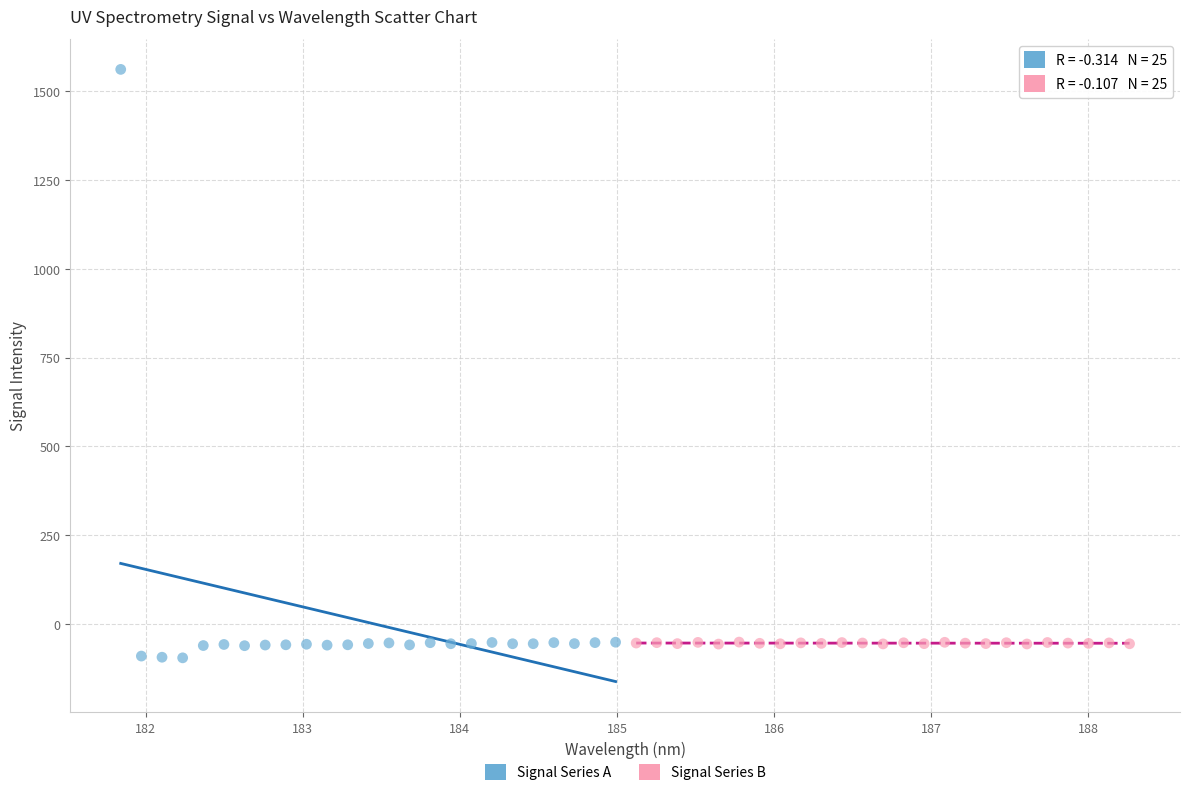

Which series has the widest spread of Y values?

Signal Series A